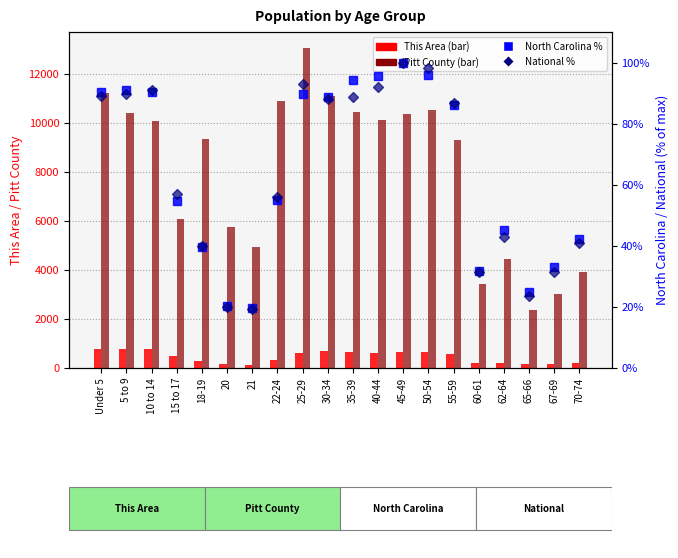

How many data points in Pitt County are less than 10067?

10